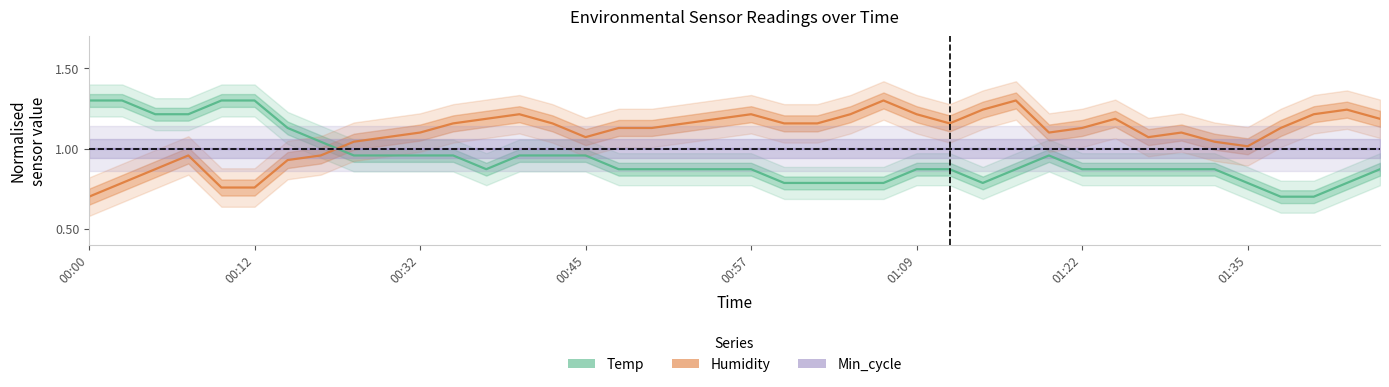

Where is Humidity (normalised) nearest to the value 0?

00:00